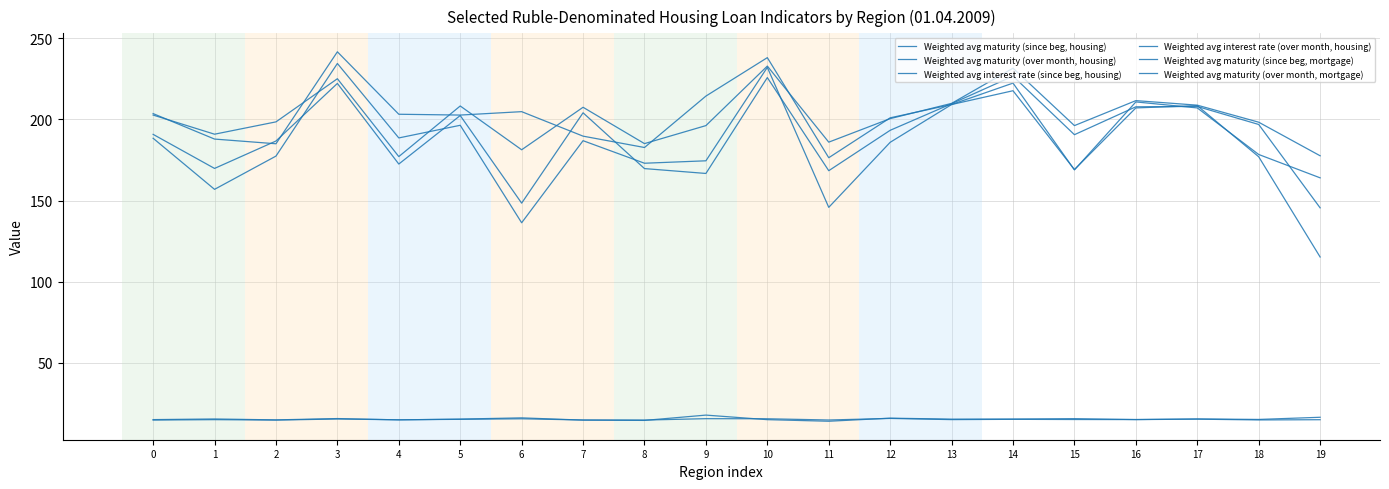

True or false: Weighted avg interest rate (since beg, housing) and Weighted avg maturity (since beg, housing) intersect in this chart.

False